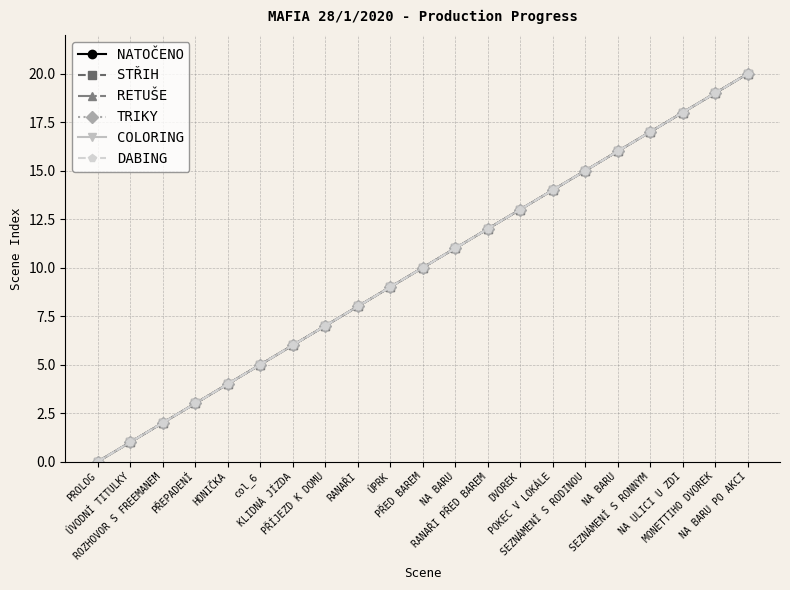

Is it true that NATOČENO equals 10 at PŘED BAREM?

True